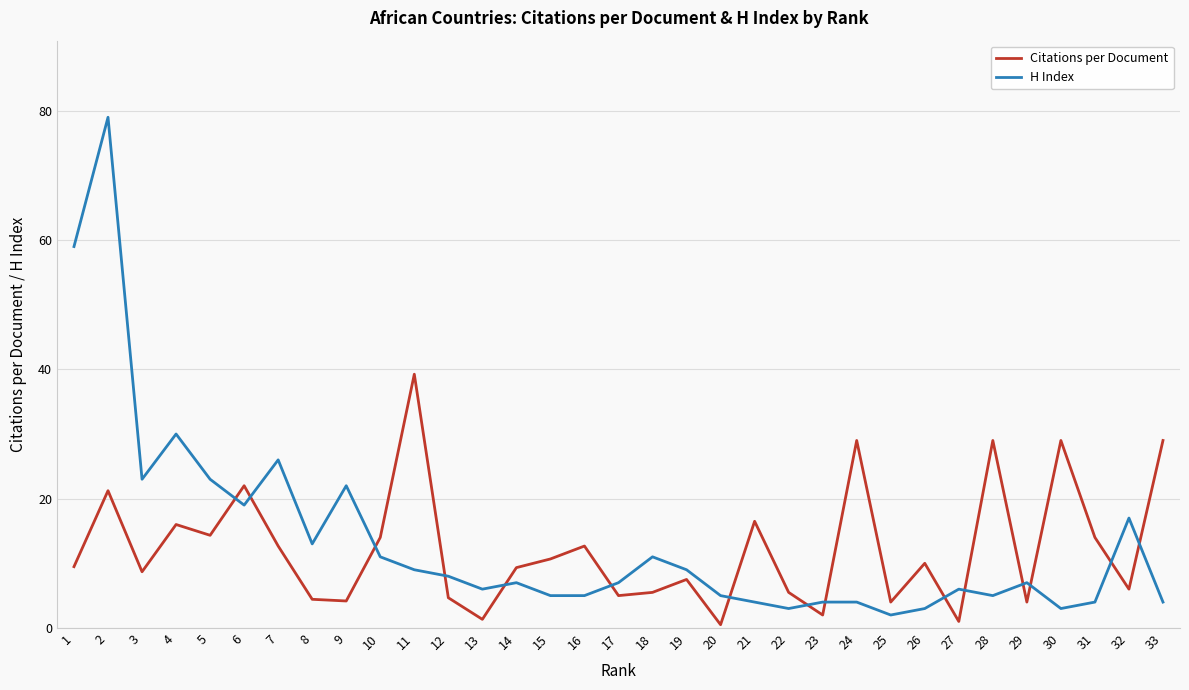

What is the difference between the highest and lowest values at 9?

17.8